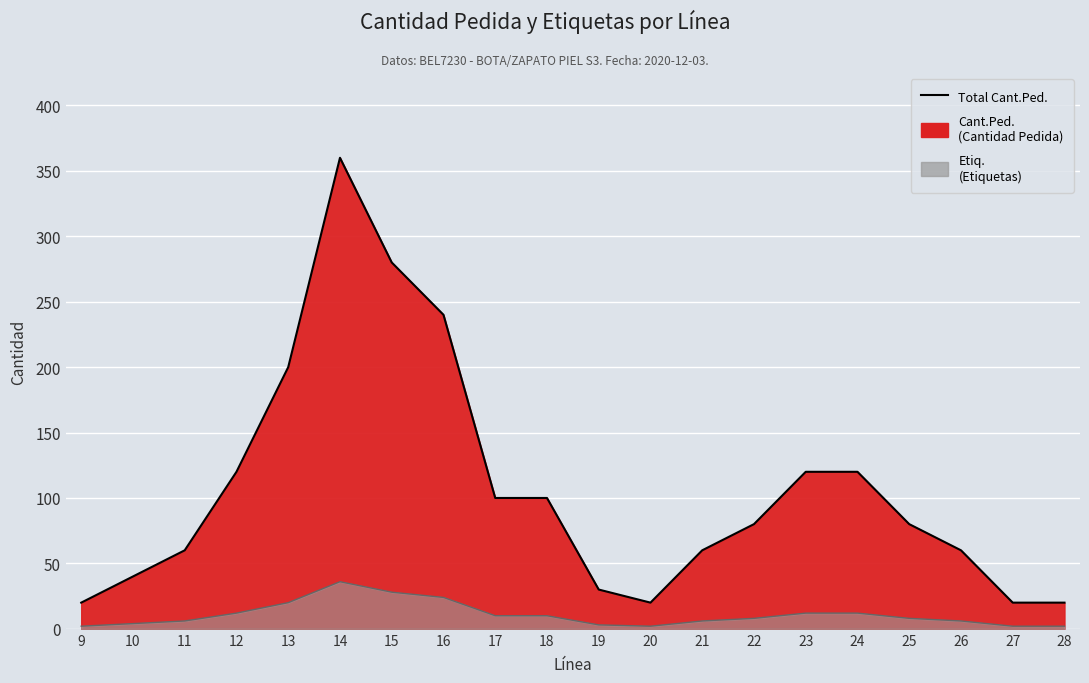

What is the difference between the second highest and minimum values?

260